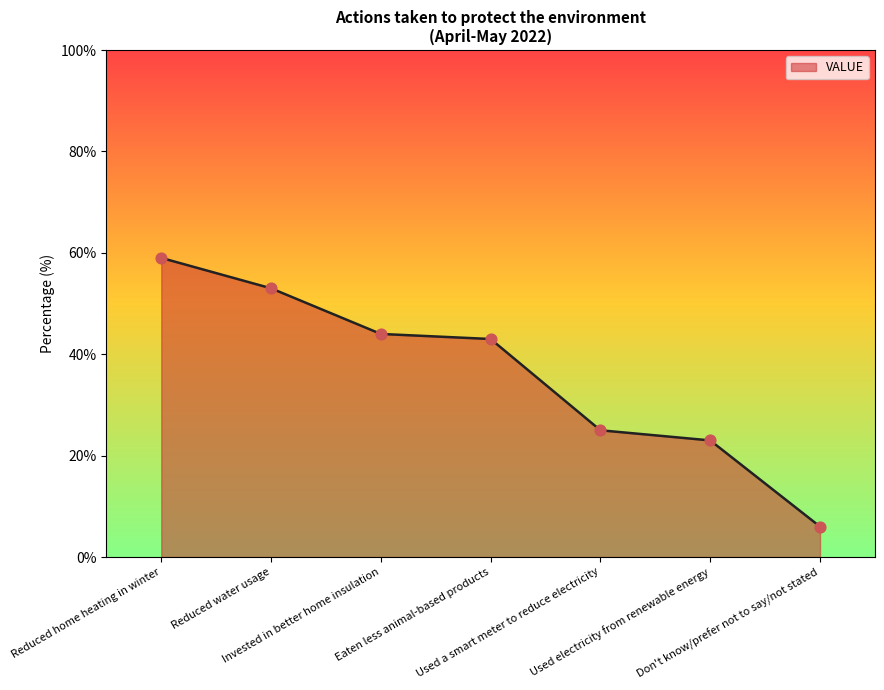

Which has a higher value, Used electricity from renewable energy or Reduced home heating in winter?

Reduced home heating in winter